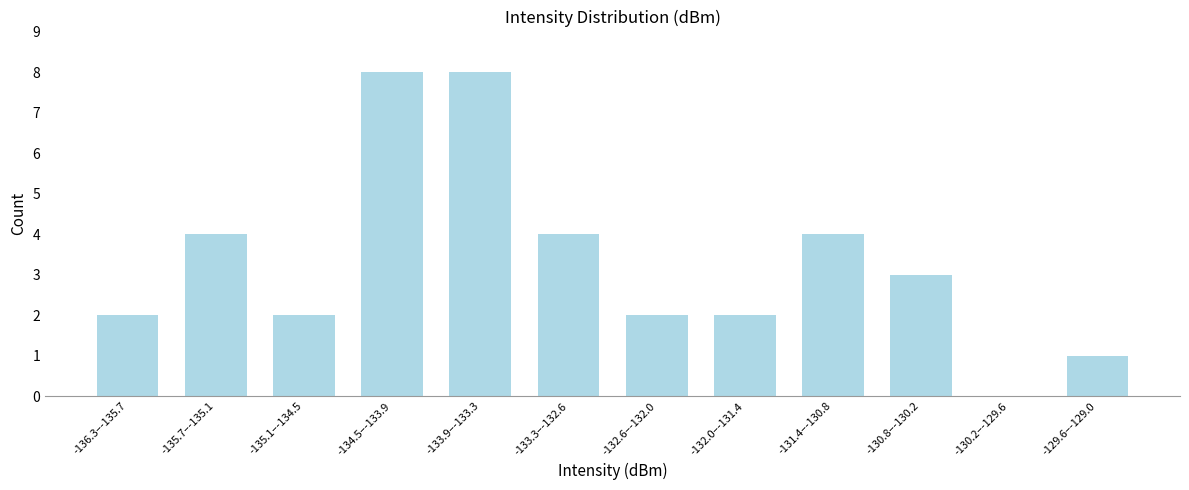

Reading left to right, extract all data points from this chart.

-136.3–-135.7=2	-135.7–-135.1=4	-135.1–-134.5=2	-134.5–-133.9=8	-133.9–-133.3=8	-133.3–-132.6=4	-132.6–-132.0=2	-132.0–-131.4=2	-131.4–-130.8=4	-130.8–-130.2=3	-130.2–-129.6=0	-129.6–-129.0=1